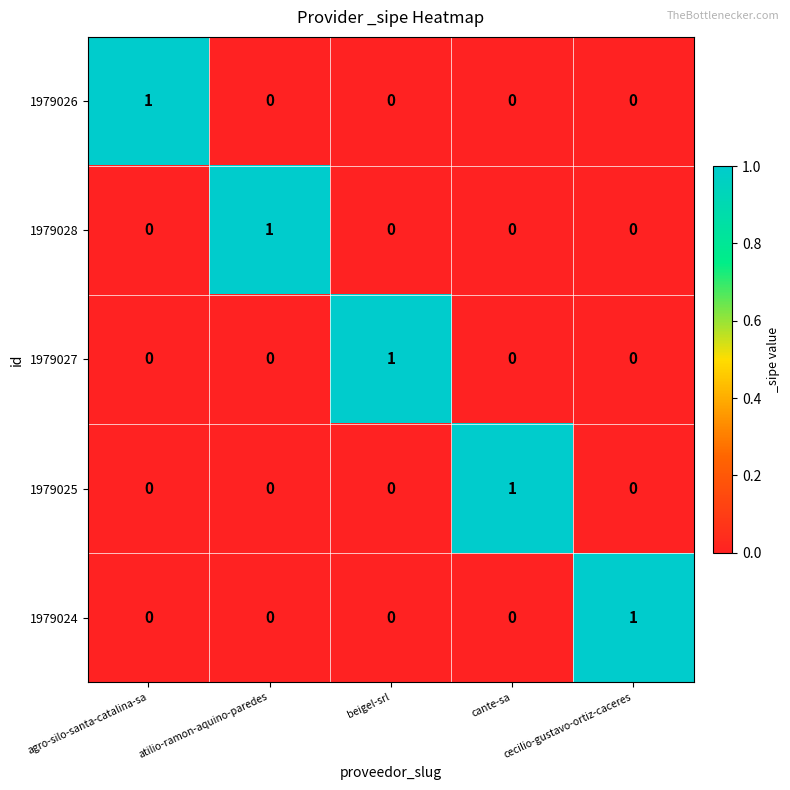

Count the 1979024 values in the range 0 to 1.

5